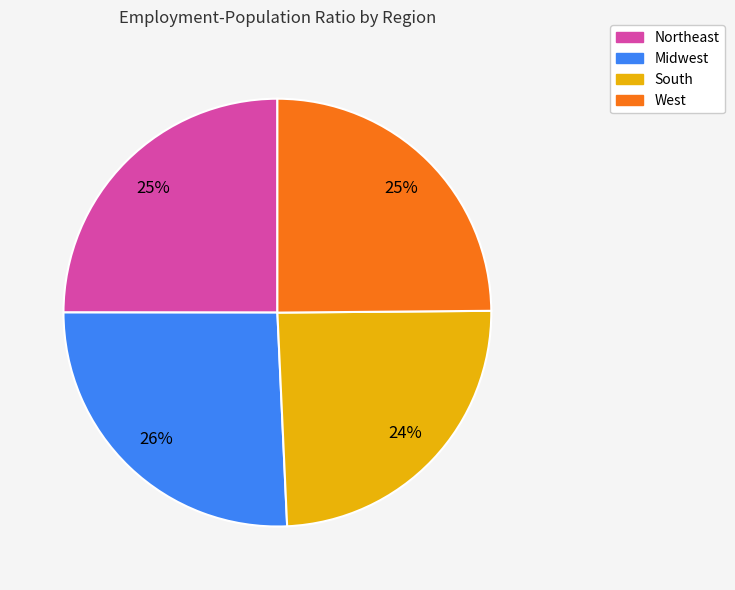

Is South the majority of the pie?

No